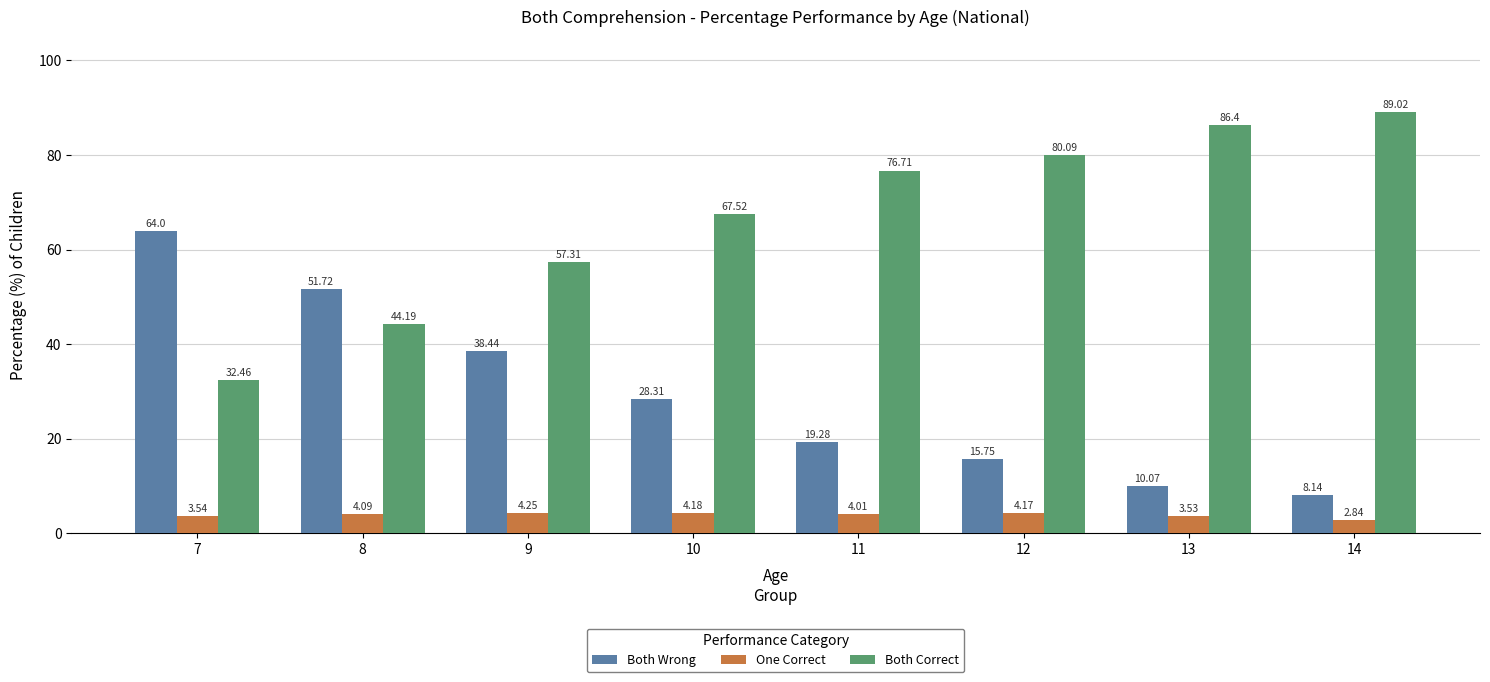

The value of Both Wrong at 11 is 9.4. True or false?

False